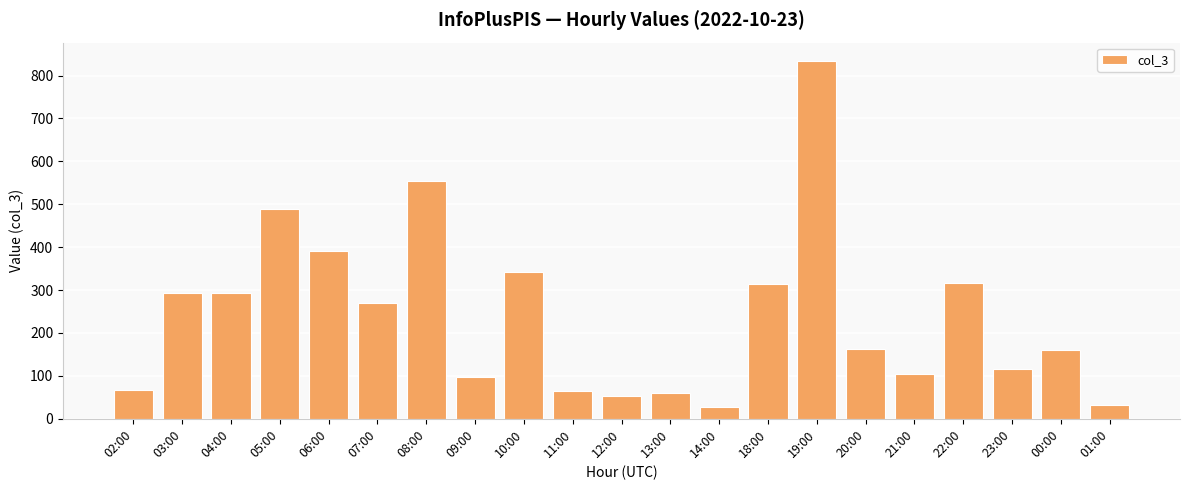

Approximately how many times larger is the value at 04:00 compared to 09:00?

3.0